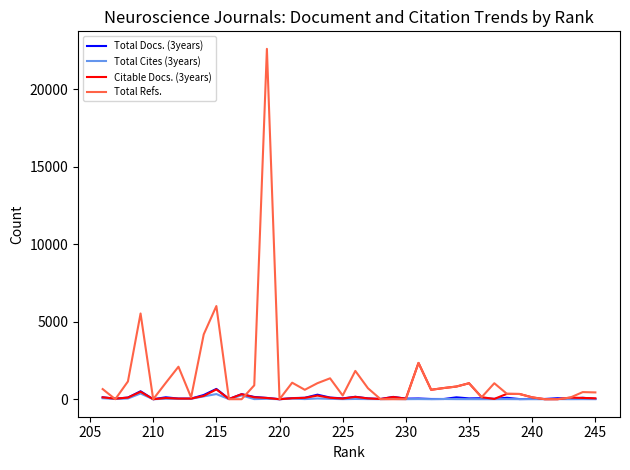

True or false: Total Docs. (3years) and Total Cites (3years) cross at least once.

False